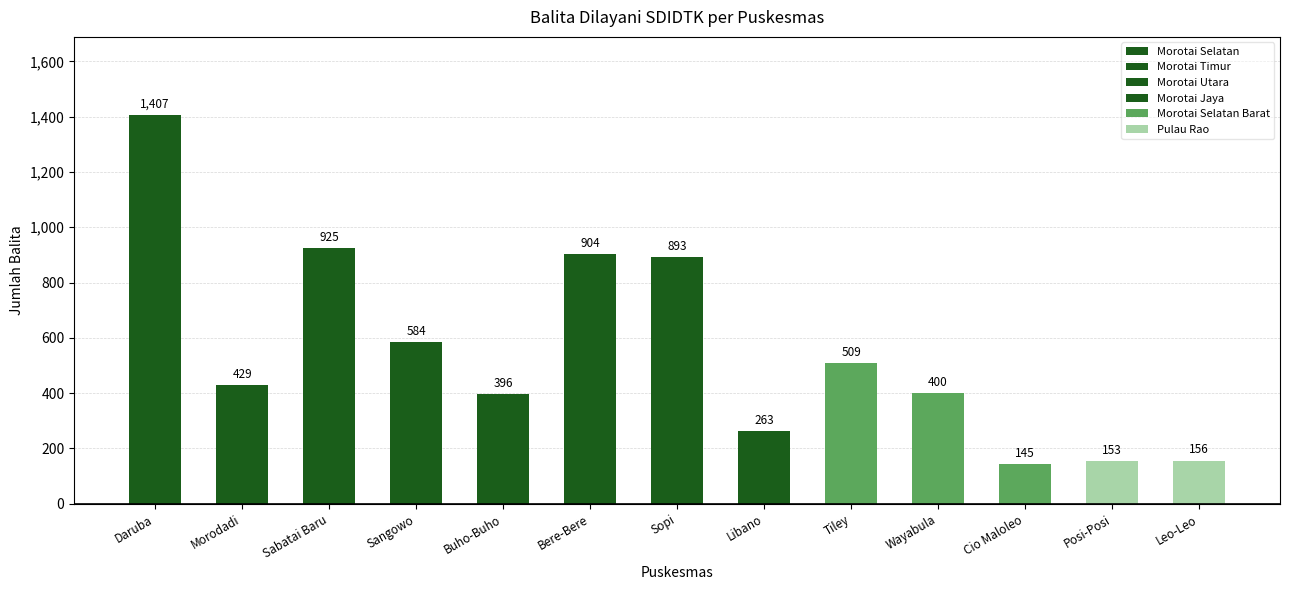

The value at Sopi is 1546. True or false?

False